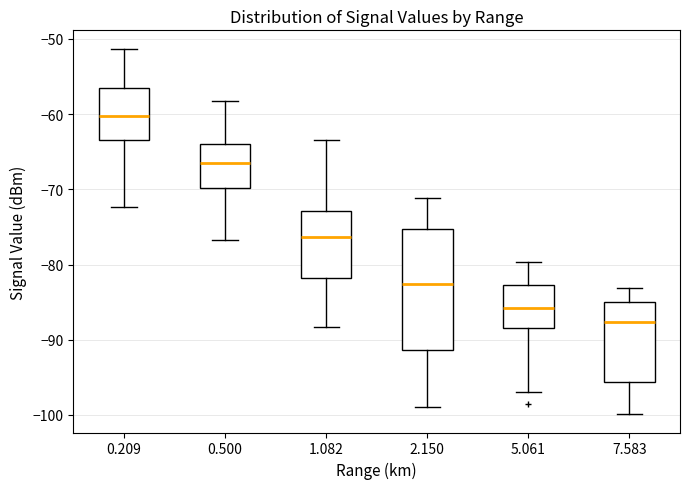

Reading left to right, transcribe this box plot: for each box, give where its median line is, the range the box spans, and where its two whiskers end, as read against the y-axis. The values are not printed on the chart, so give them approximately, as read against the axis.

0.209: median -60, box -63 to -56, whiskers -72 to -51
0.500: median -66, box -70 to -64, whiskers -77 to -58
1.082: median -76, box -82 to -73, whiskers -88 to -63
2.150: median -83, box -91 to -75, whiskers -99 to -71
5.061: median -86, box -88 to -83, whiskers -97 to -80
7.583: median -88, box -96 to -85, whiskers -100 to -83